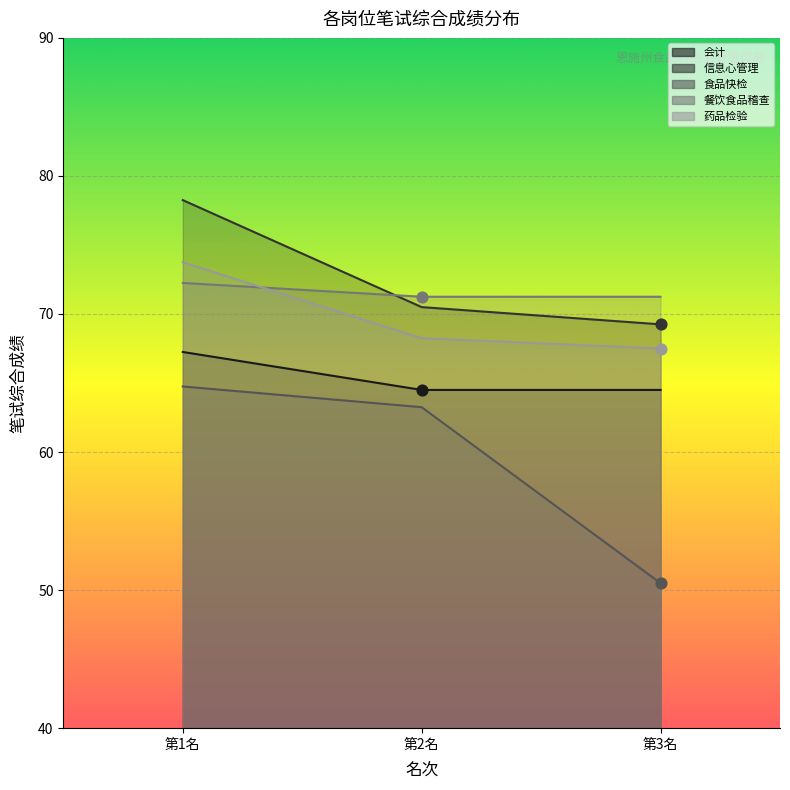

Is the value of 会计 at 第3名 greater than the value of 药品检验 at 第1名?

No